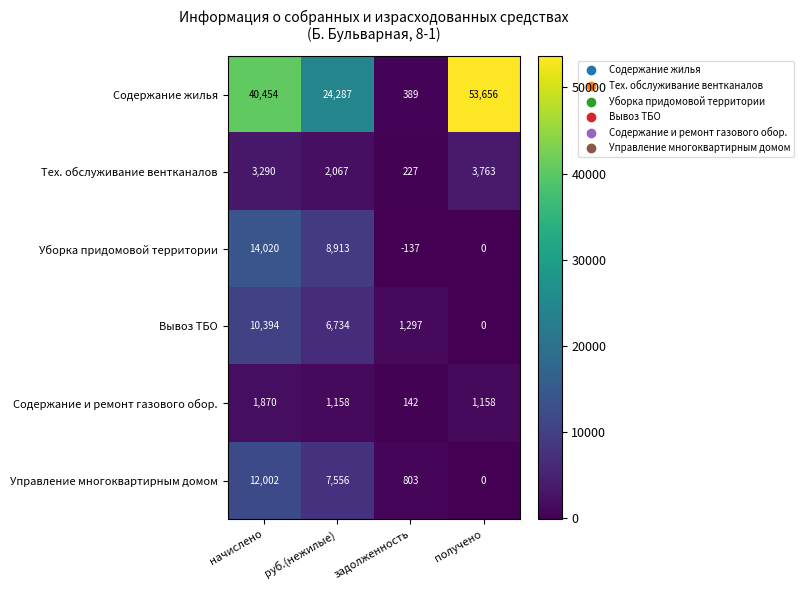

What is the maximum value shown in the chart?

53656